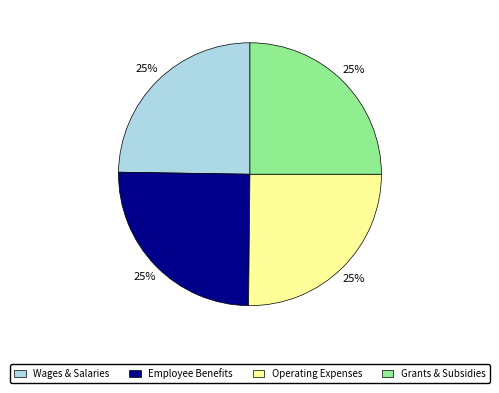

To the nearest percent, what is the average slice percentage?

25%